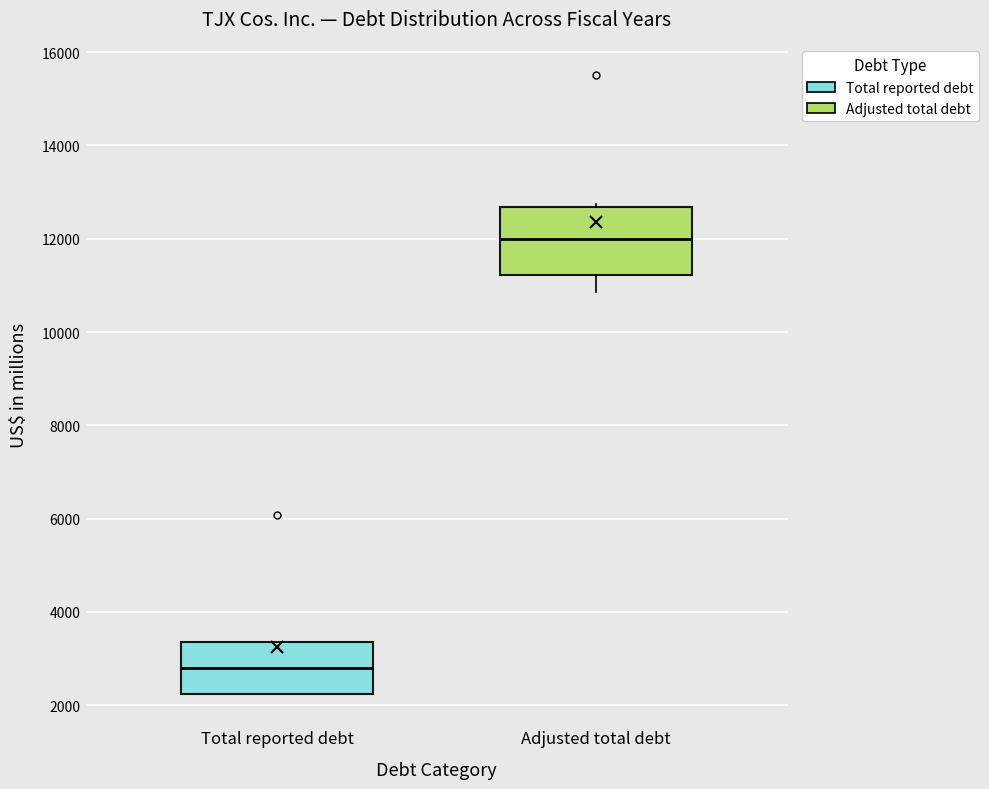

Reading left to right, transcribe this box plot: for each box, give where its median line is, the range the box spans, and where its two whiskers end, as read against the y-axis. The values are not printed on the chart, so give them approximately, as read against the axis.

Total reported debt: median 2800, box 2200 to 3400, whiskers 2200 to 3400
Adjusted total debt: median 12000, box 11200 to 12600, whiskers 10800 to 12800